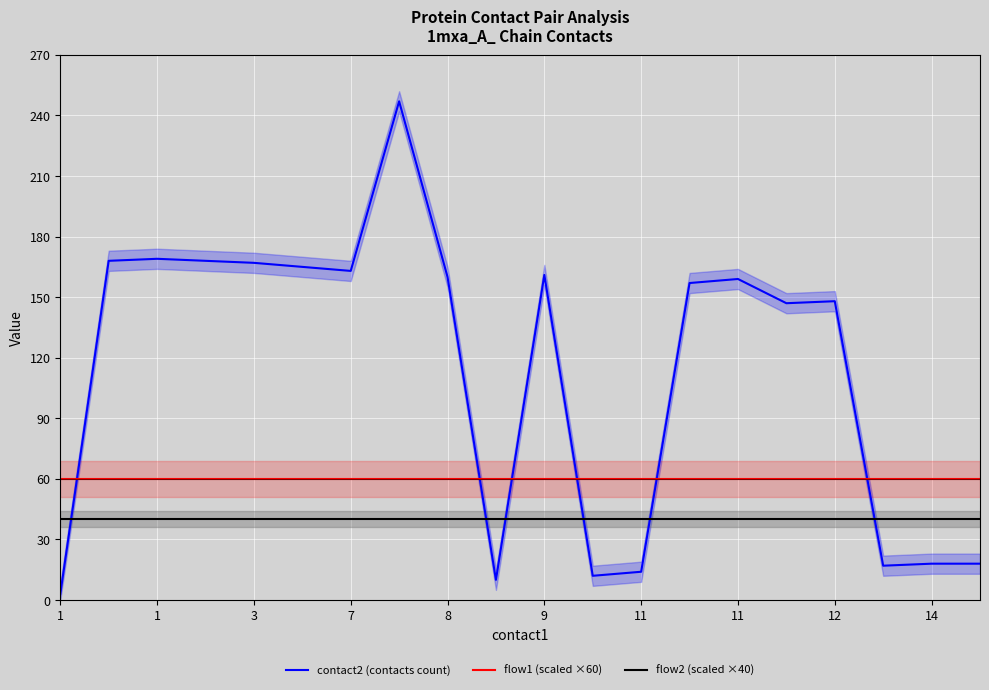

True or false: flow1 (scaled ×60) and flow2 (scaled ×40) intersect in this chart.

False